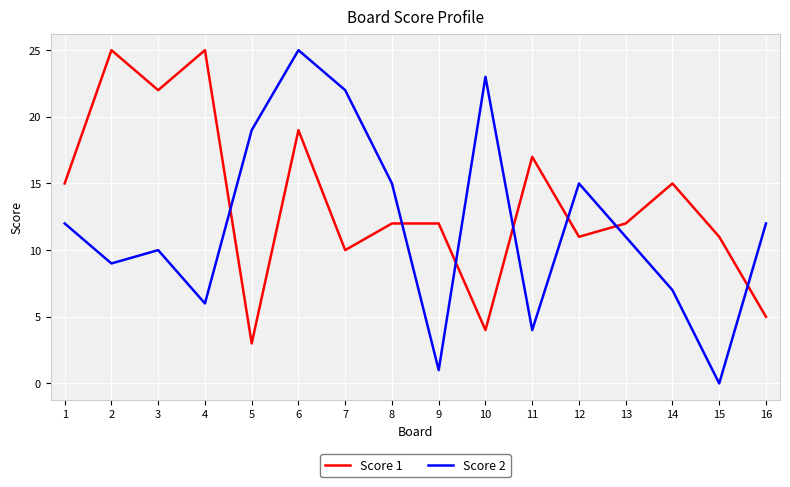

Which category has the lowest value in the Score 2 series?

15